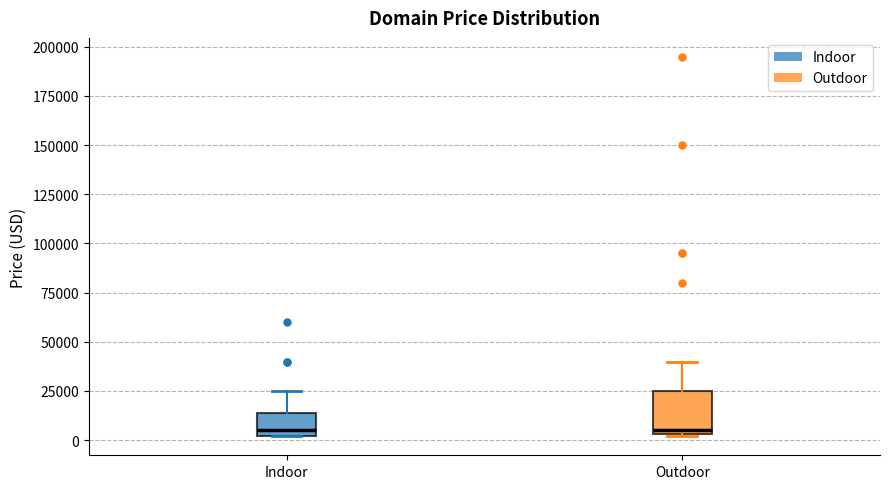

Where does the median line of the box for Indoor sit on the y-axis? The values are not printed on the chart, so give them approximately, as read against the axis.

5000